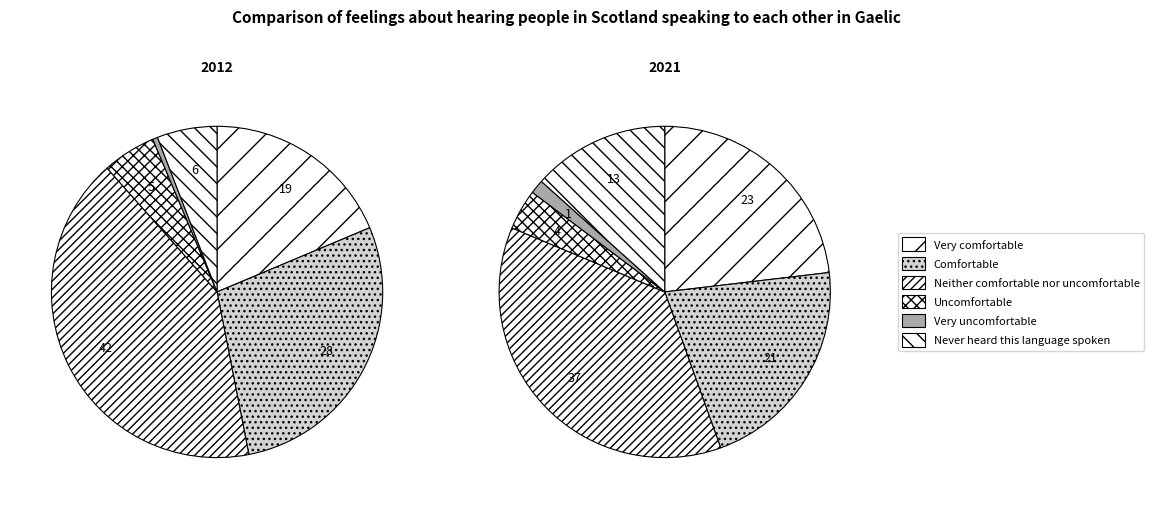

How much of the chart is everything except Uncomfortable?

94.8%